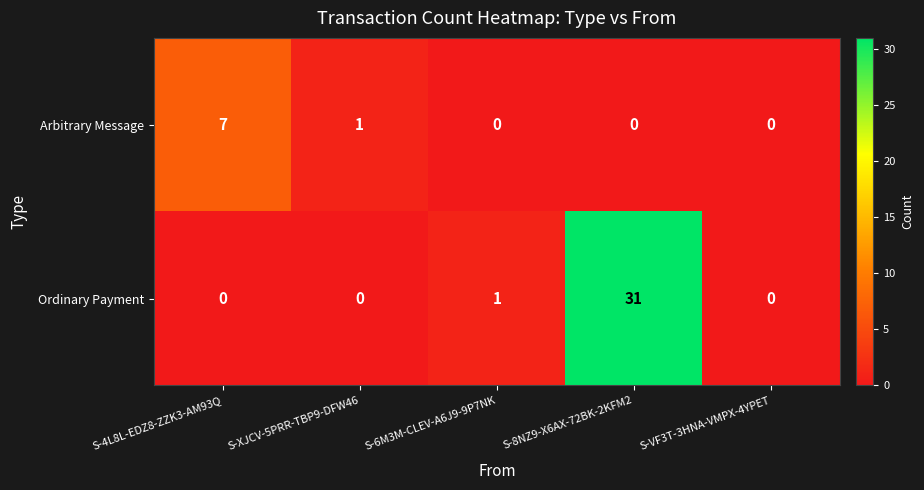

At which label does Arbitrary Message reach its peak?

S-4L8L-EDZ8-ZZK3-AM93Q